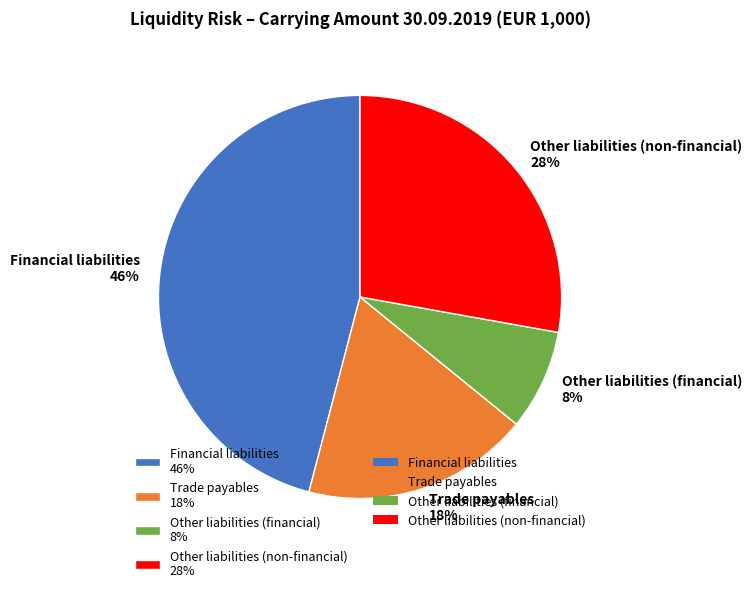

Is there any slice that represents more than half of the pie?

No